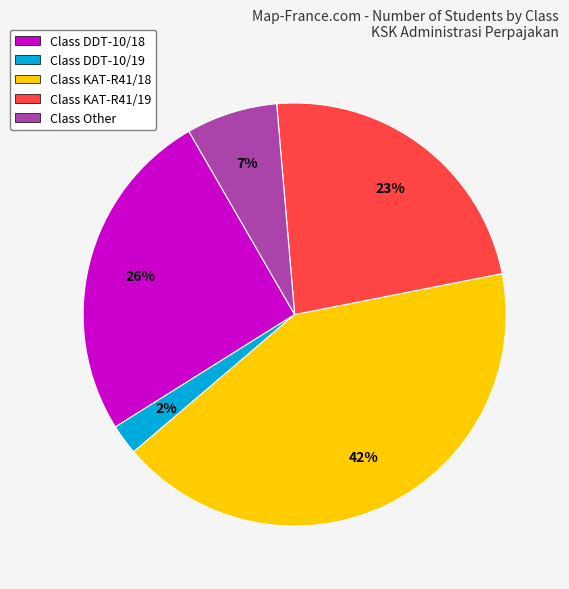

Count the number of slices in the pie.

5